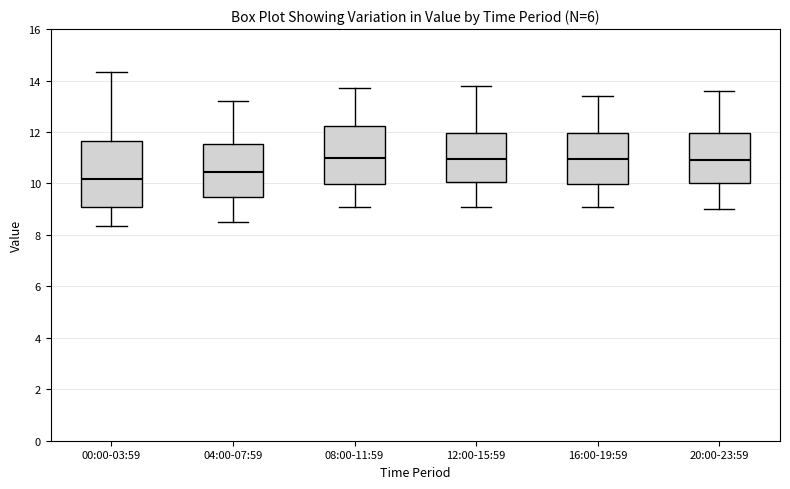

Comparing the boxes themselves (not the whiskers), which one is the tallest?

00:00-03:59